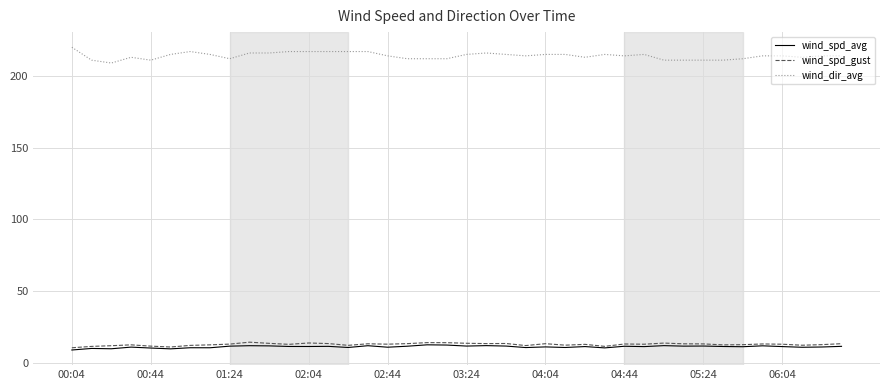

True or false: wind_spd_avg has more than 0 interior local peaks.

True